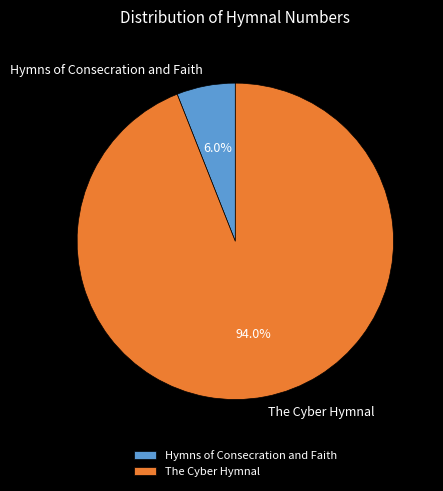

Count the number of slices in the pie.

2